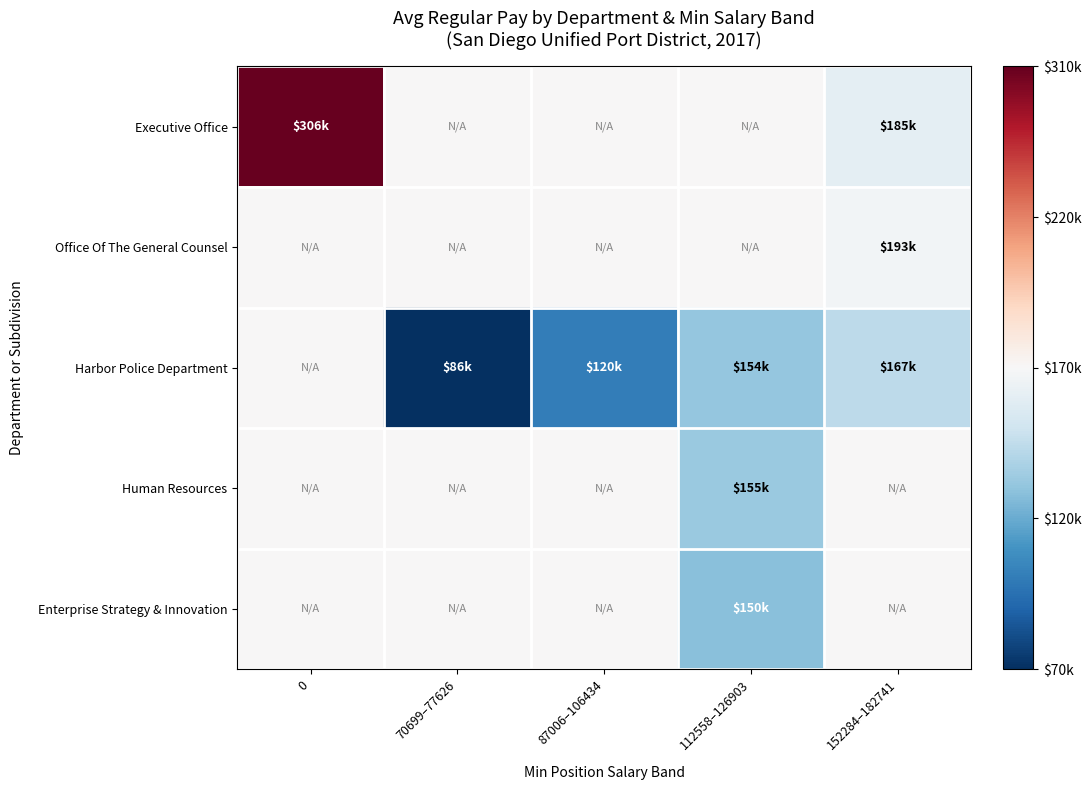

What is the difference between the highest and lowest values at 112558–126903?

0.2